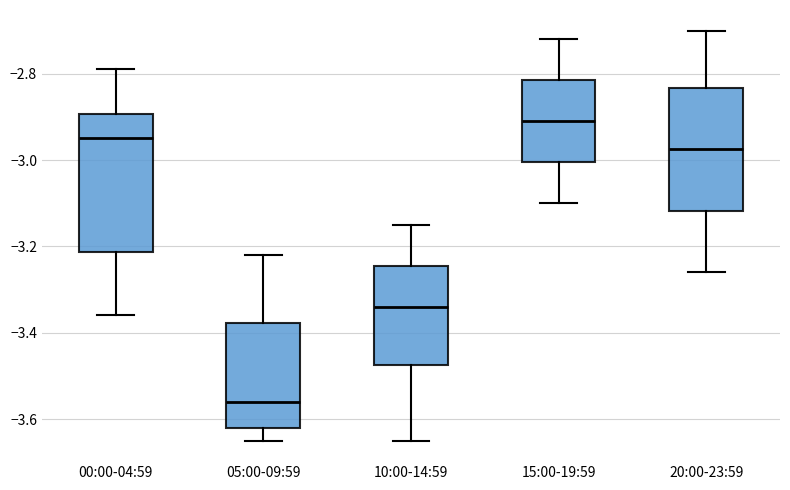

Reading left to right, transcribe this box plot: for each box, give where its median line is, the range the box spans, and where its two whiskers end, as read against the y-axis. The values are not printed on the chart, so give them approximately, as read against the axis.

00:00-04:59: median -2.94, box -3.22 to -2.90, whiskers -3.36 to -2.78
05:00-09:59: median -3.56, box -3.62 to -3.38, whiskers -3.64 to -3.22
10:00-14:59: median -3.34, box -3.48 to -3.24, whiskers -3.64 to -3.14
15:00-19:59: median -2.90, box -3.00 to -2.82, whiskers -3.10 to -2.72
20:00-23:59: median -2.98, box -3.12 to -2.84, whiskers -3.26 to -2.70